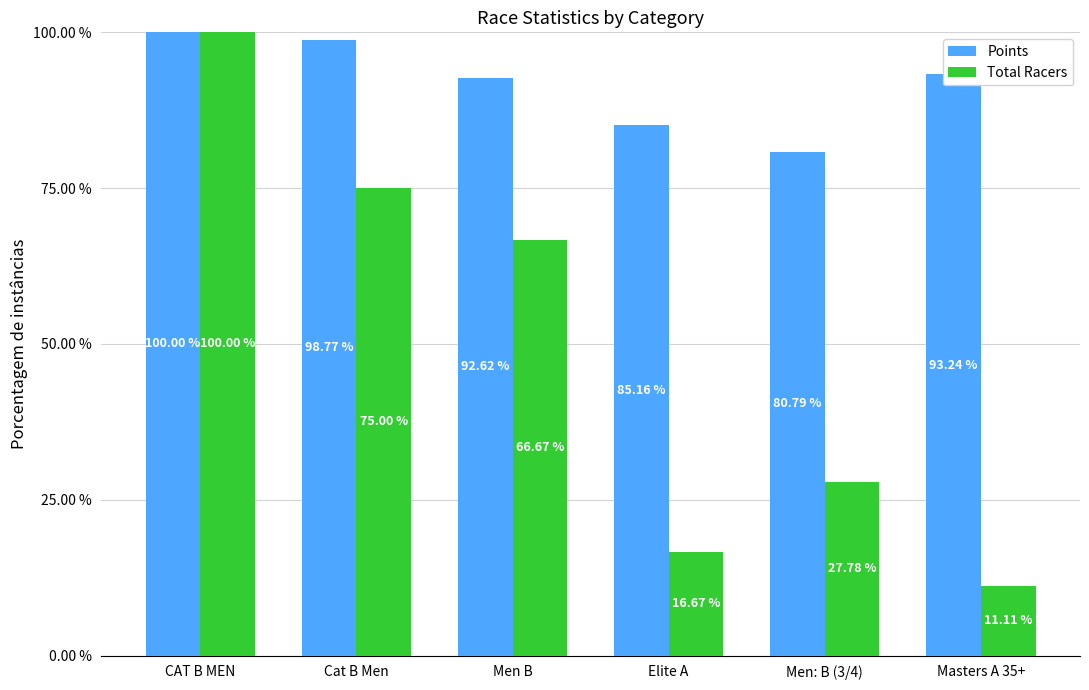

Is it true that Total Racers equals 11.1 at Masters A 35+?

True